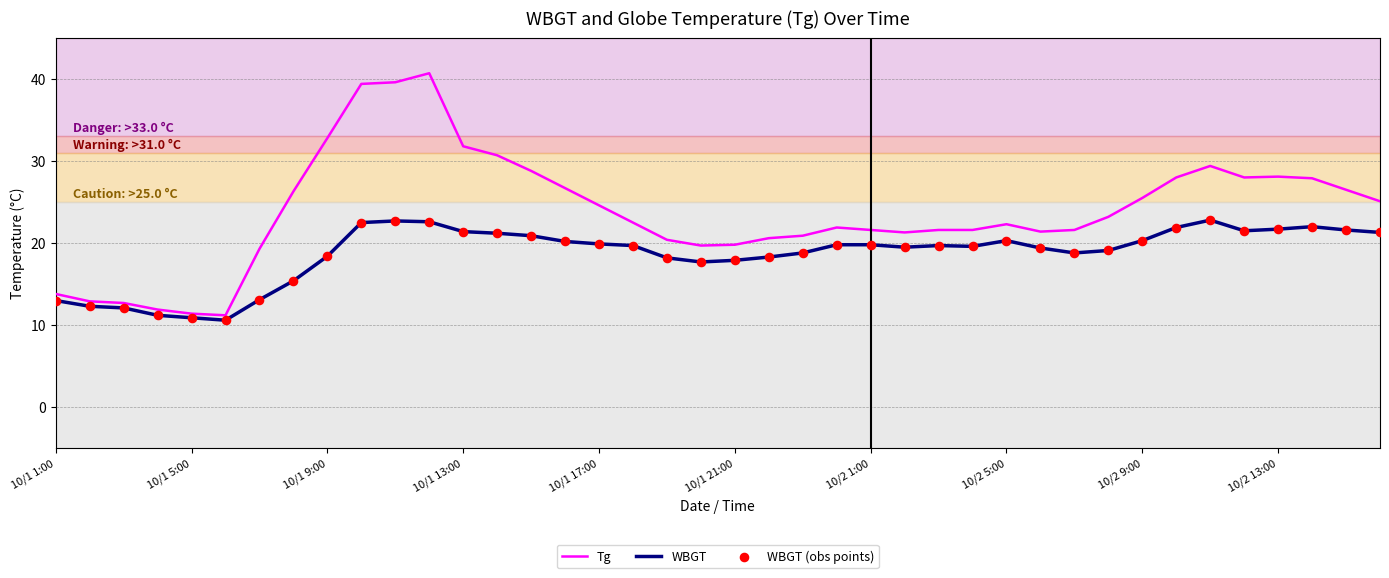

Which series has the largest total across all categories?

Tg